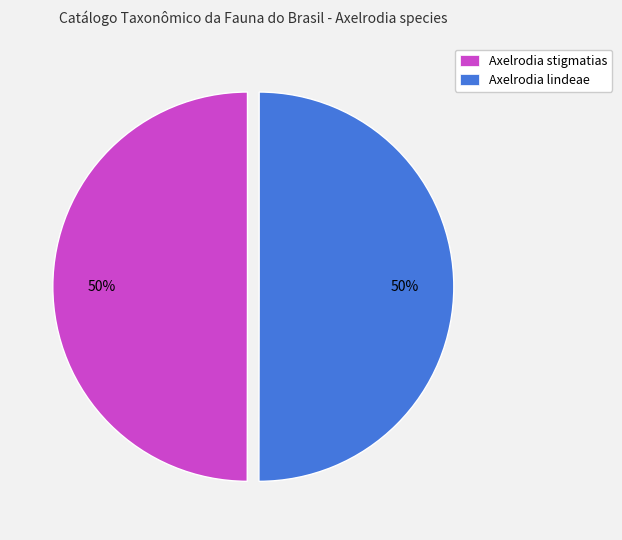

To the nearest percent, what is the average slice percentage?

50%